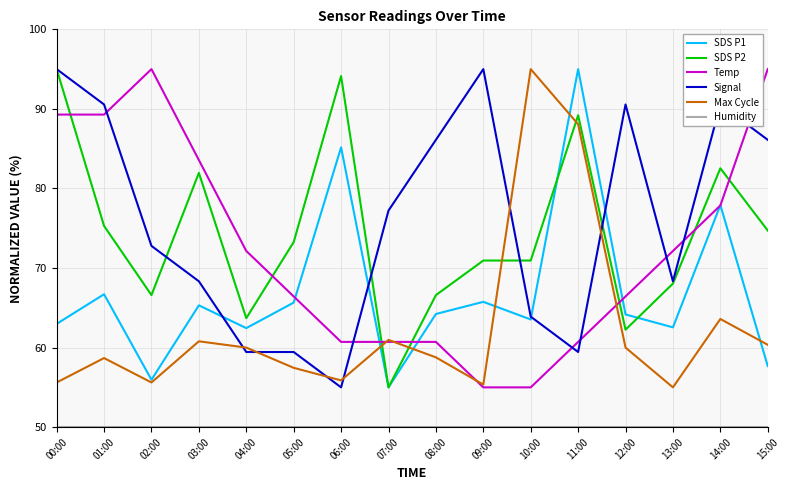

How many interior local valleys does the Max Cycle series have?

4